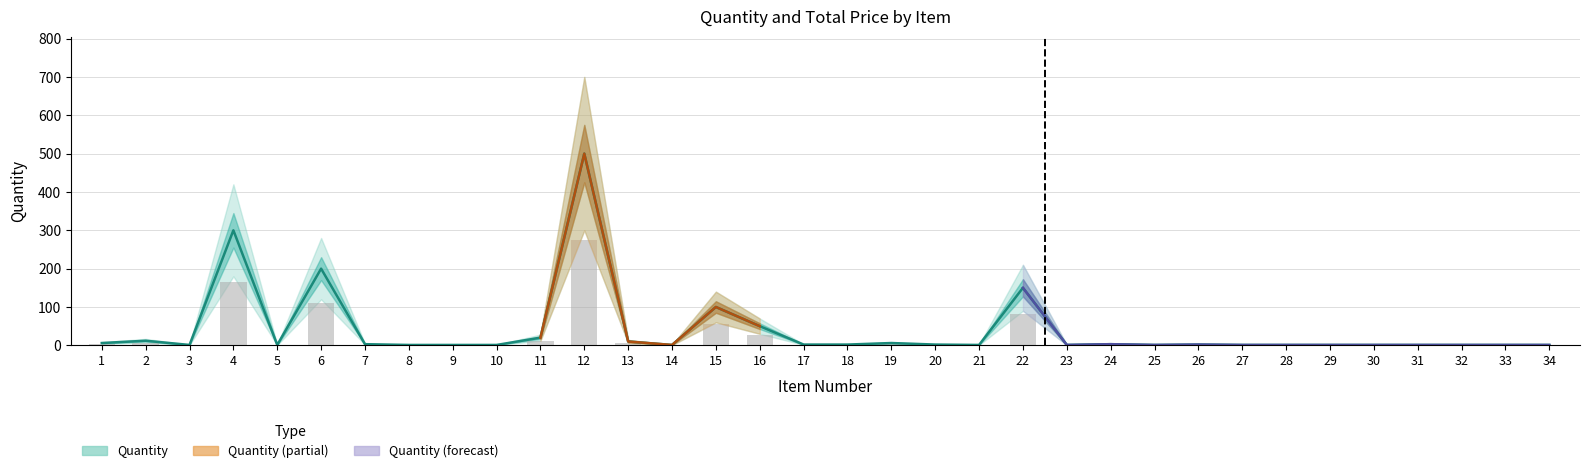

What is the difference between the values at 34 and 2?

11